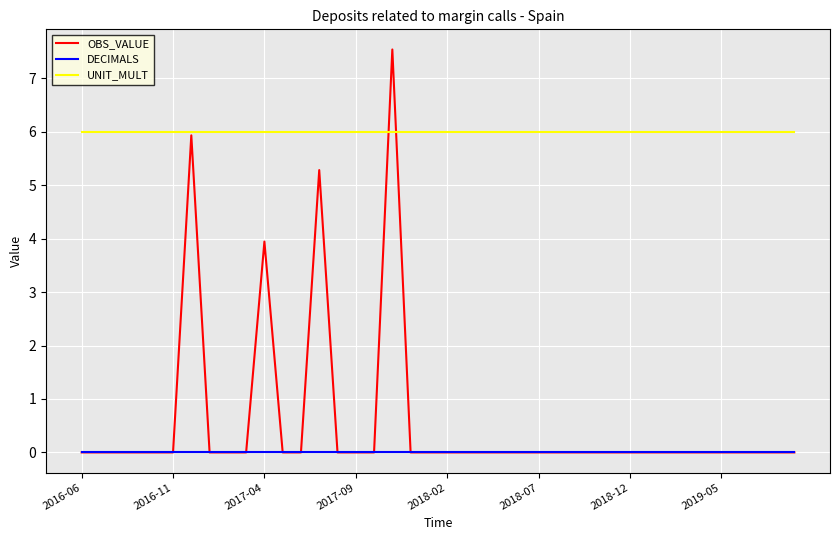

How many lines are shown in the chart?

3